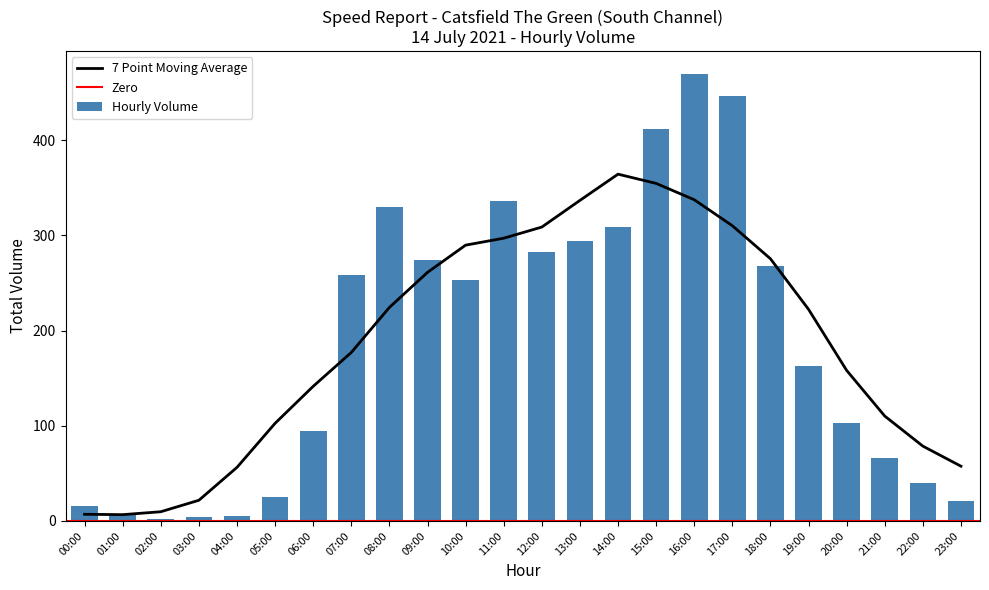

What is the average value?

187